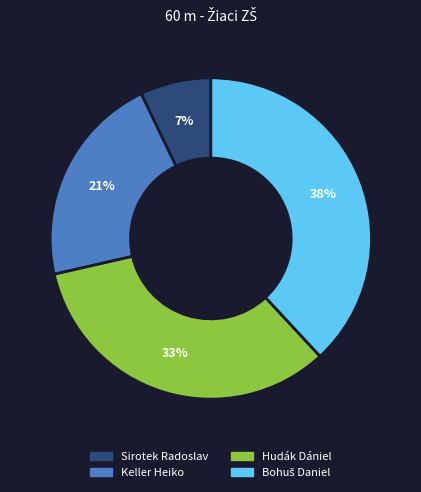

Which has a higher value, Sirotek Radoslav or Hudák Dániel?

Hudák Dániel